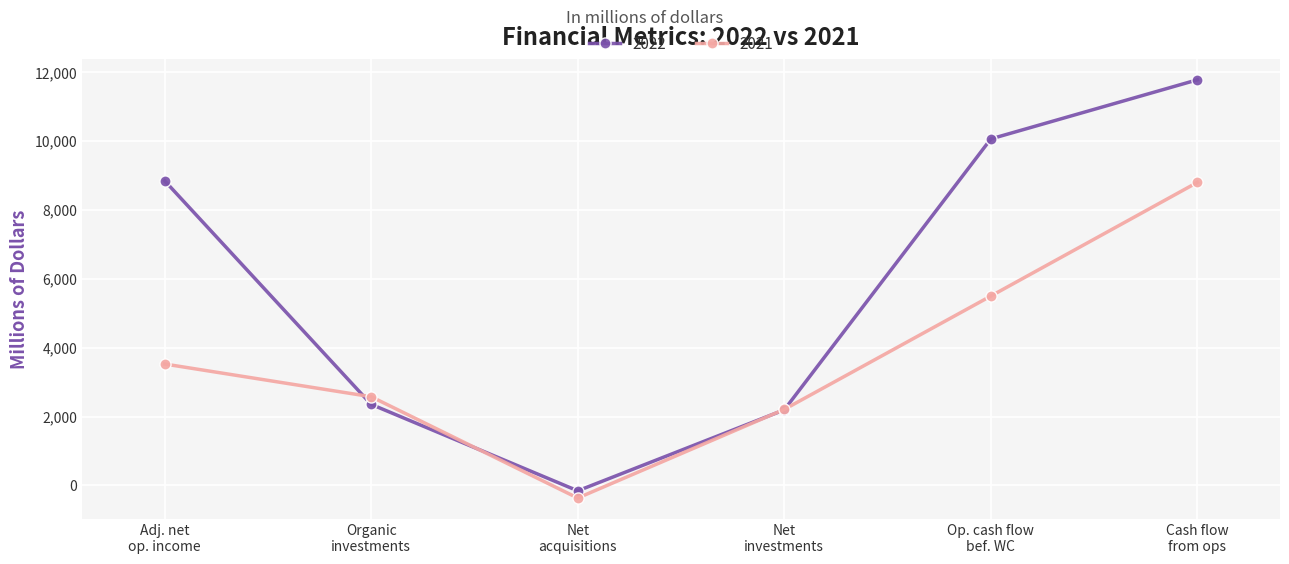

List the series in order of their overall mean, lowest first.

2021, 2022